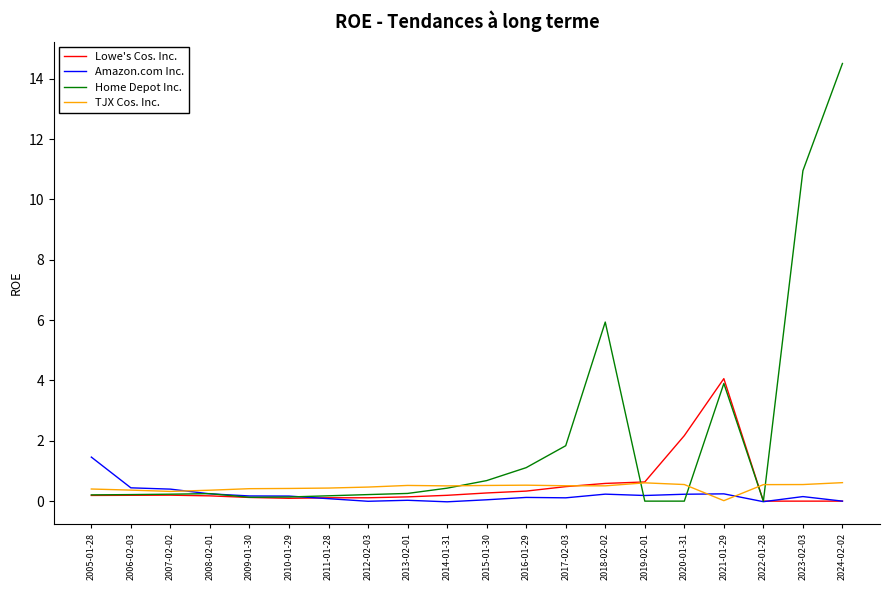

Which series has the largest total across all categories?

Home Depot Inc.